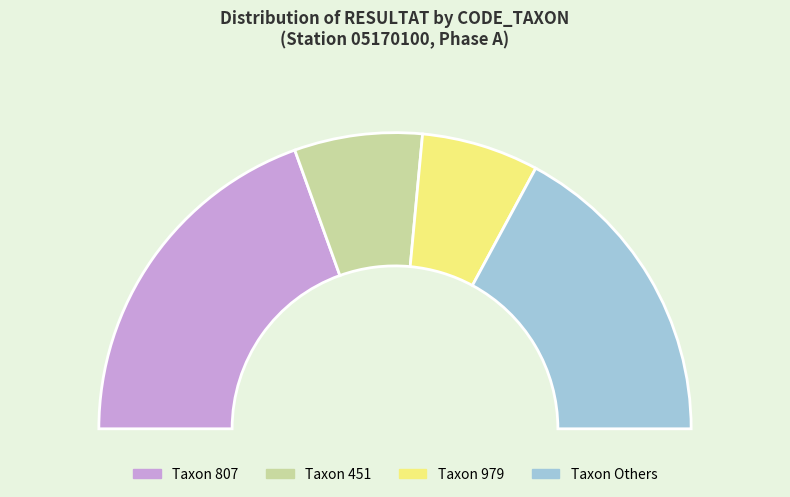

Which category has the biggest portion of the pie?

807